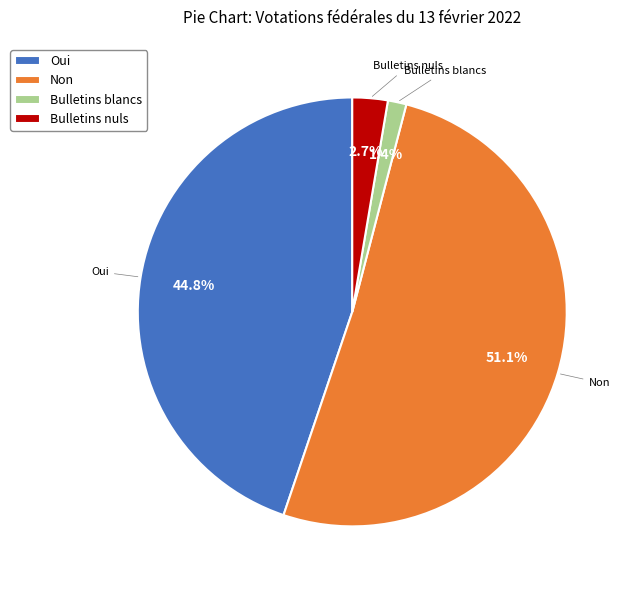

Which slice represents more than half of the pie?

Non